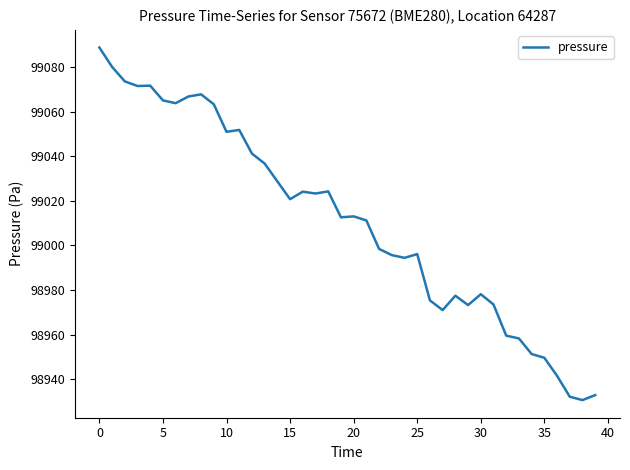

What is the maximum value shown in the chart?

99088.8